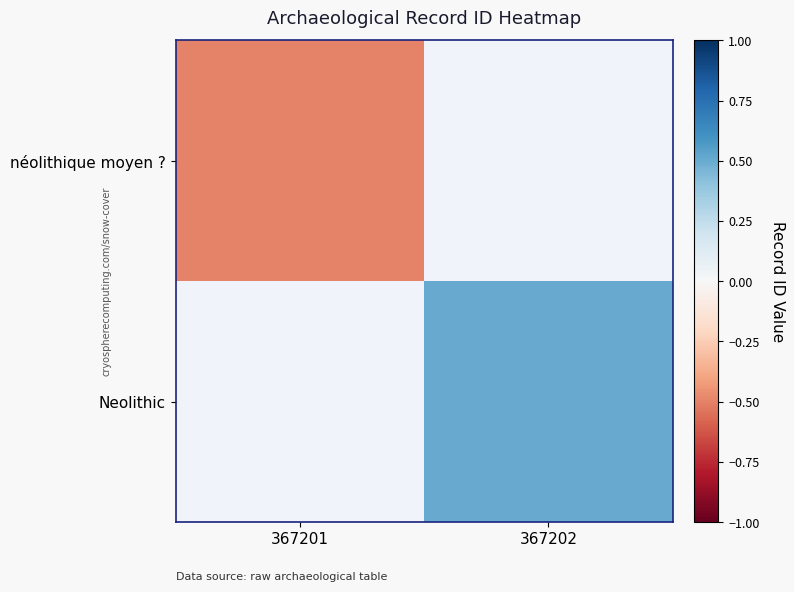

Which category has the highest value across all series?

367202